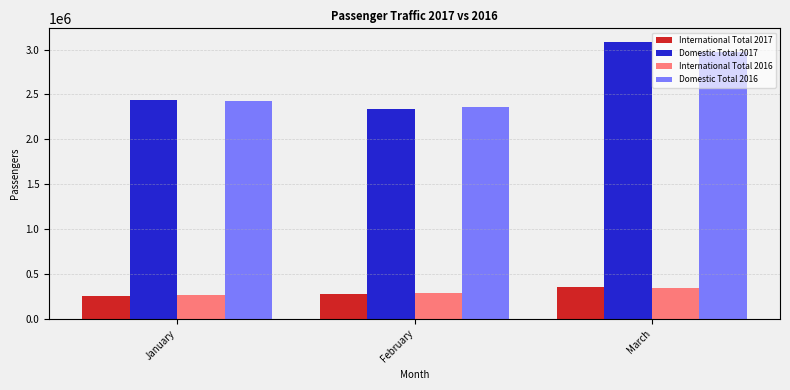

Reading left to right, transcribe all the data shown in this chart.

International Total 2017: 256747	272463	348451
Domestic Total 2017: 2435679	2337959	3083230
International Total 2016: 268275	281871	340464
Domestic Total 2016: 2429109	2359956	2975759